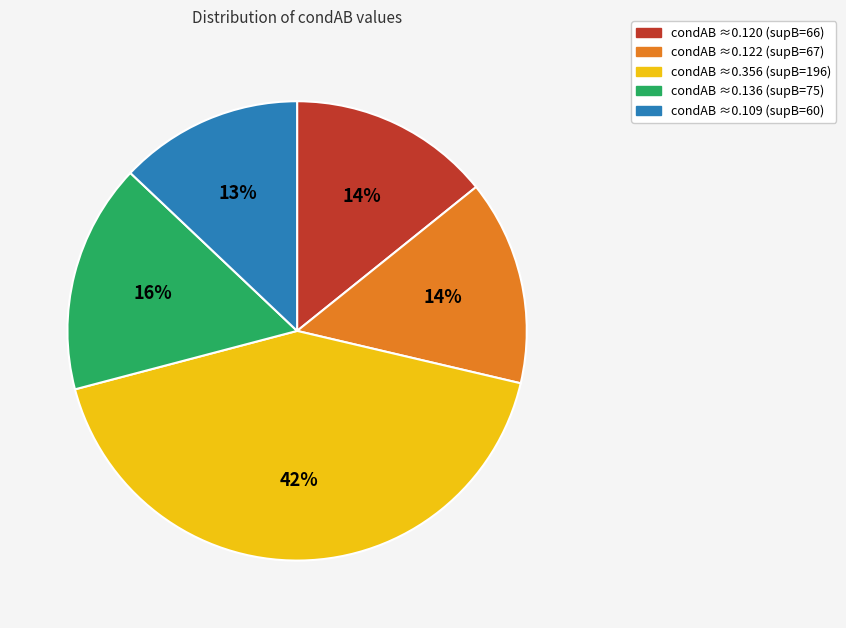

What percentage is the condAB ≈0.120 (supB=66) slice, to the nearest percent?

14%